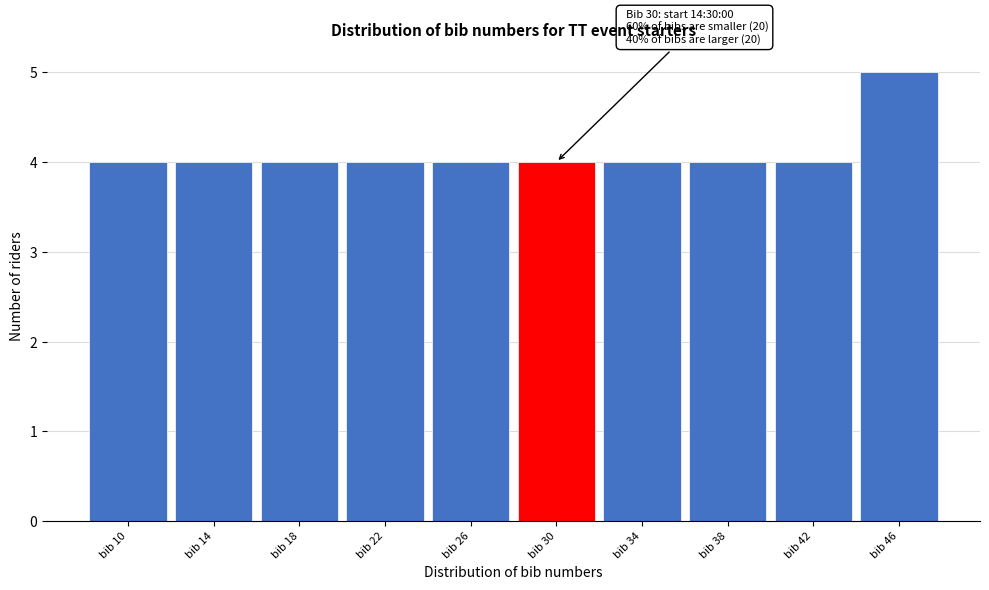

Reading left to right, what are all the values shown in this chart?

bib 10=4	bib 14=4	bib 18=4	bib 22=4	bib 26=4	bib 30=4	bib 34=4	bib 38=4	bib 42=4	bib 46=5